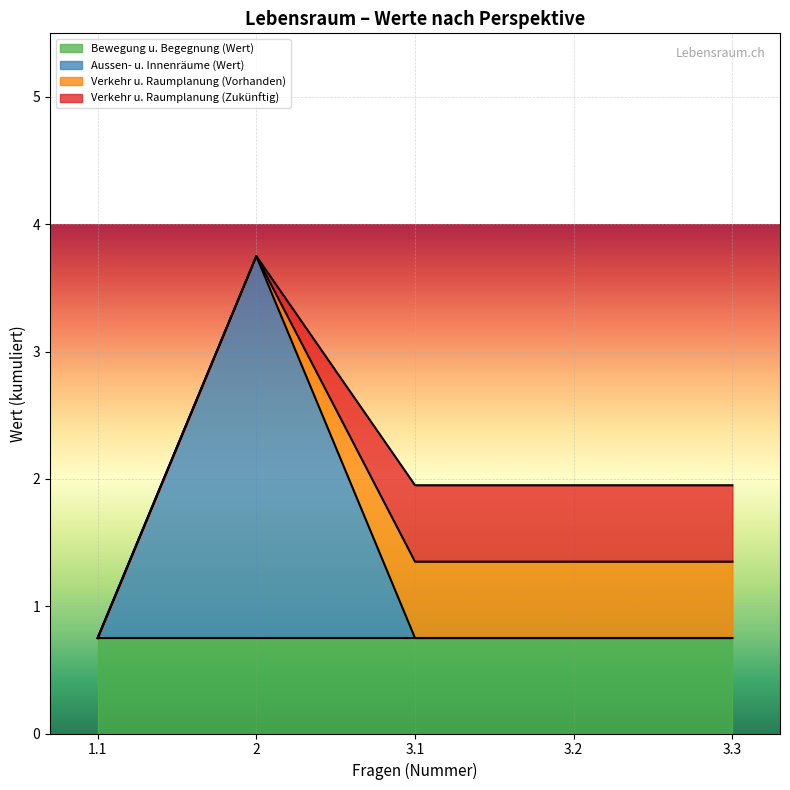

Rank the series at 1.1 from lowest to highest value.

Verkehr und Raumplanung (Vorhanden), Verkehr und Raumplanung (Zukünftig), Bewegung und Begegnung (Wert), Aussen- und Innenräume (Wert)